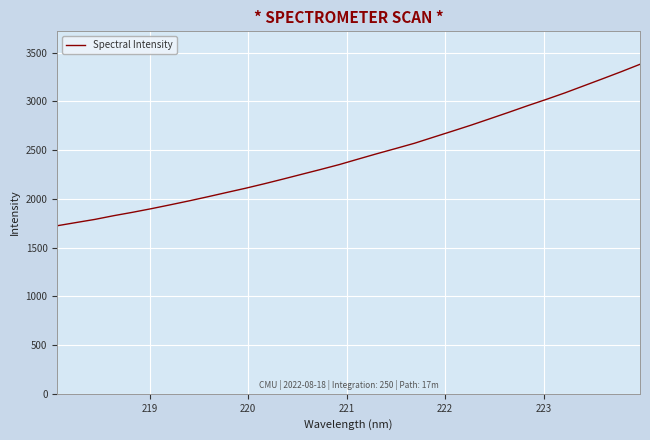

How many lines are shown in the chart?

1